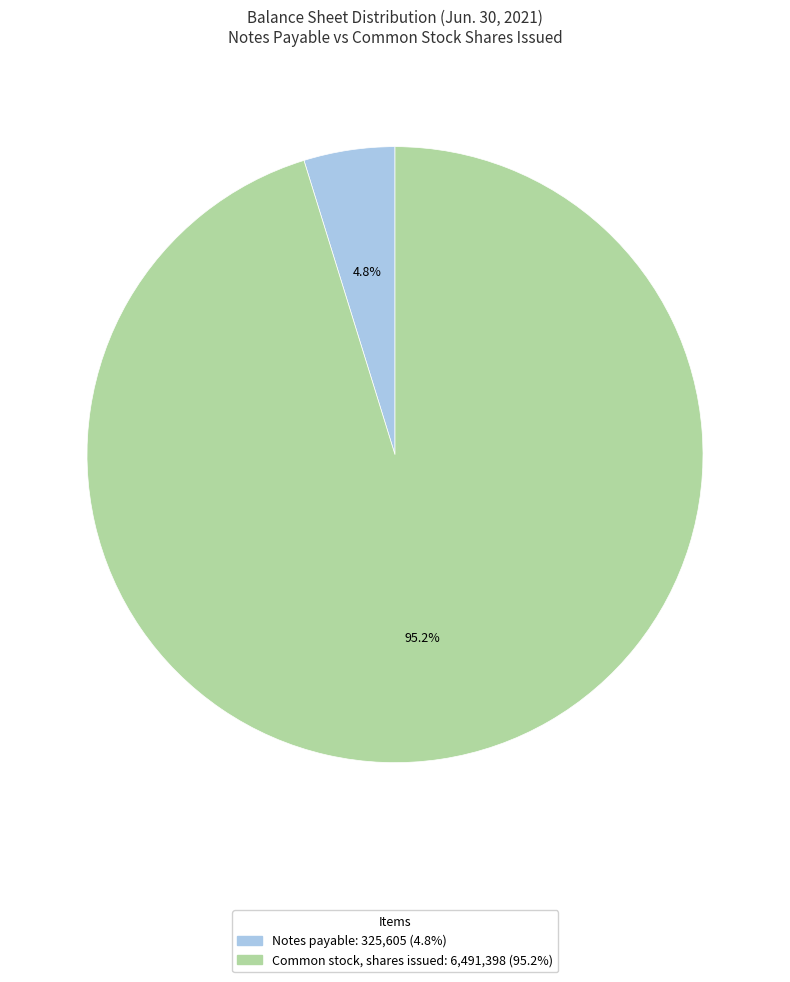

Count the number of slices in the pie.

2